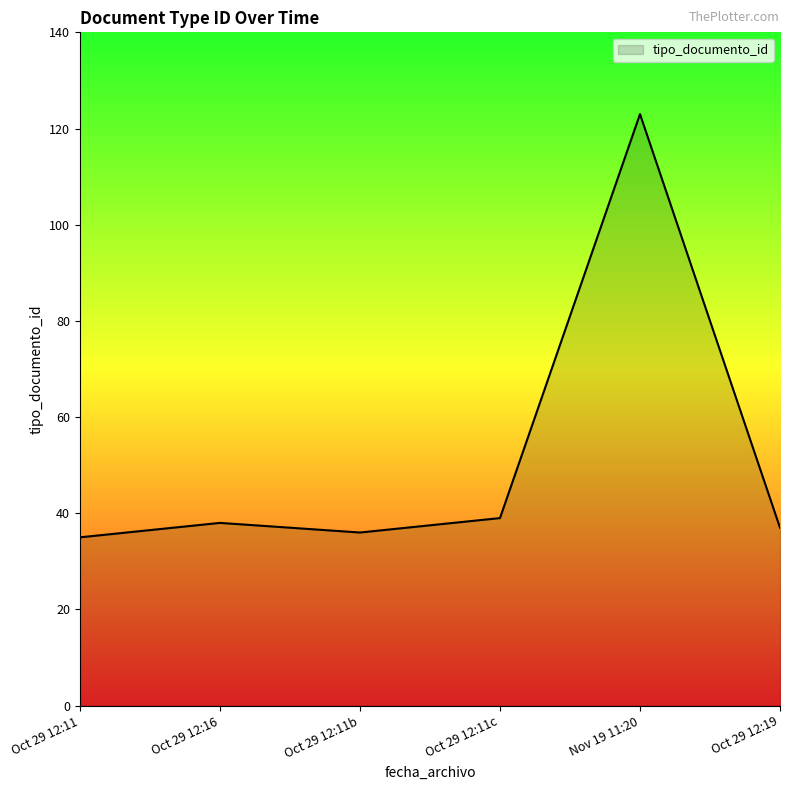

Approximately how many times larger is the value at Oct 29 12:11 compared to Oct 29 12:11c?

0.9